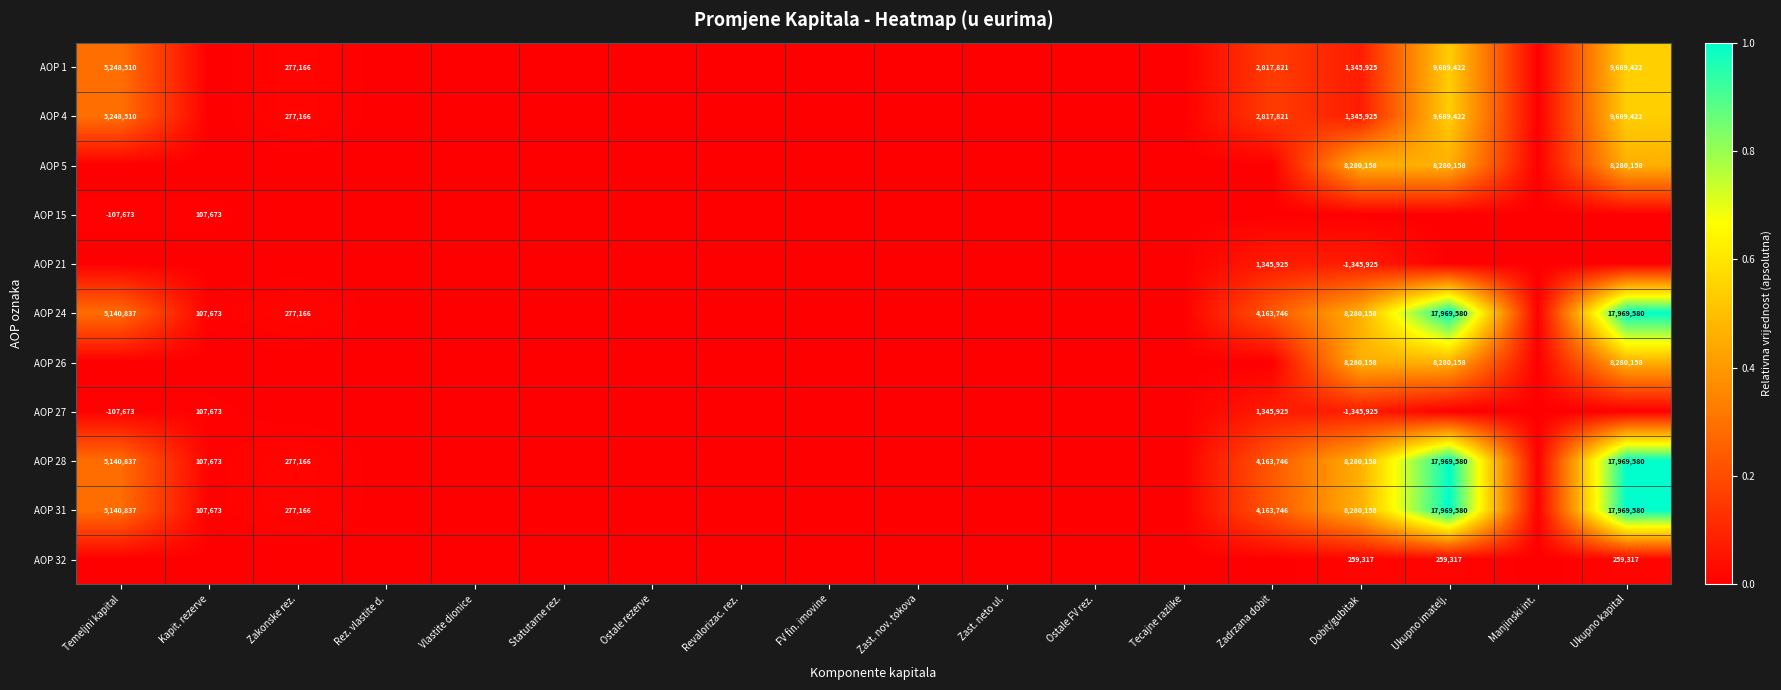

Is the value of AOP 27 at Kapit. rezerve greater than the value of AOP 32 at Ukupno imatelj.?

No